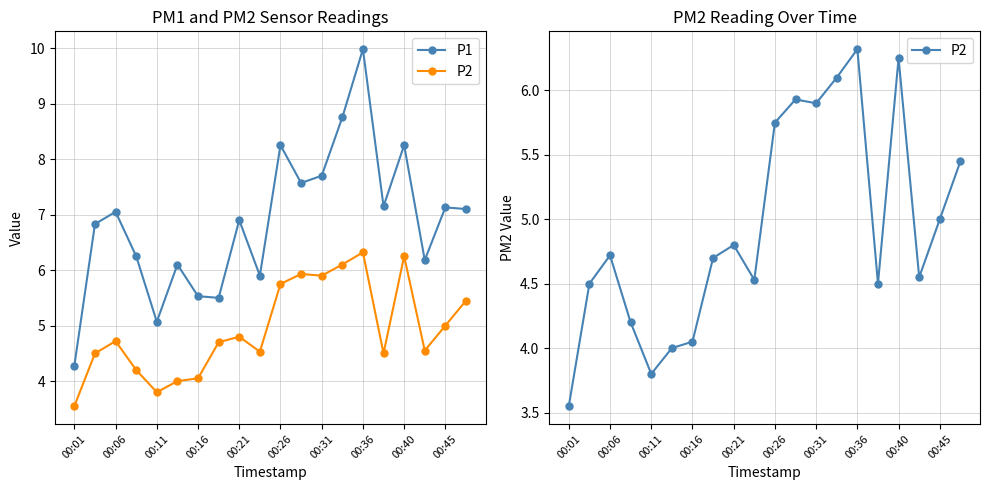

Which series has the largest total across all categories?

P1